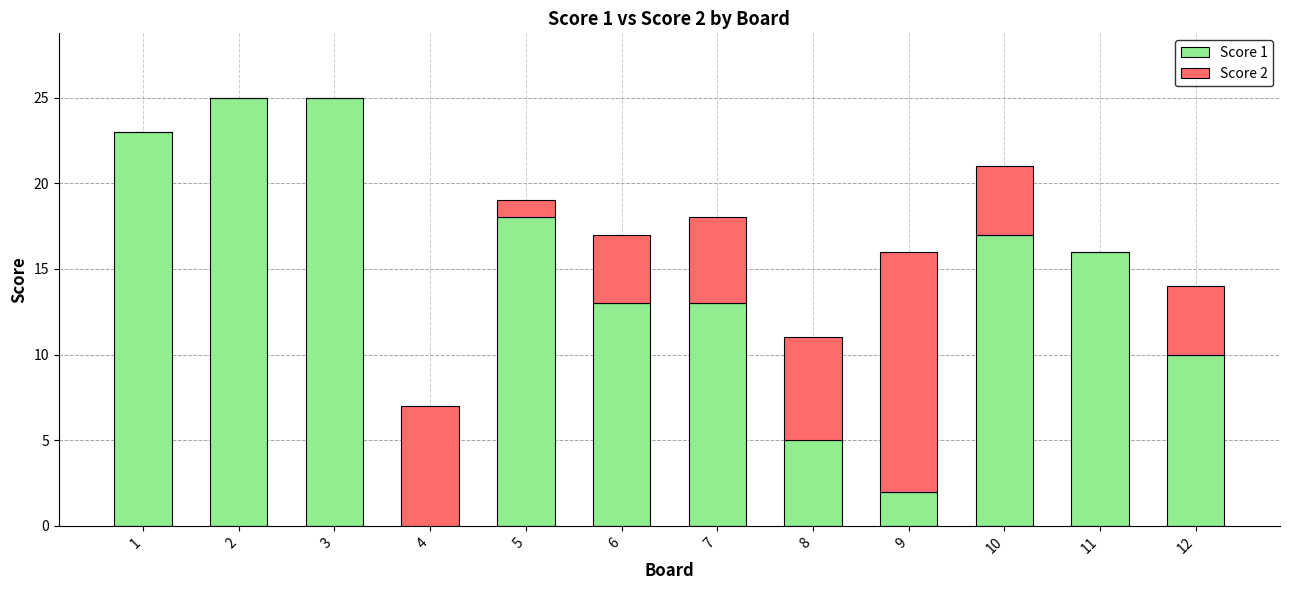

The Score 1 series shows 13 at 7. True or false?

True